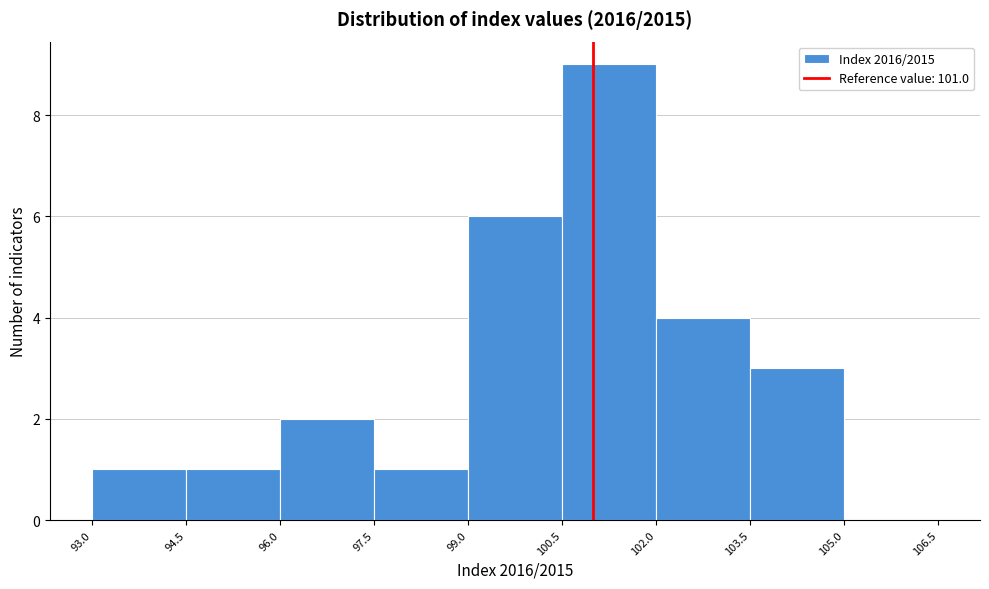

What is the height of the bar covering 99.0 to 100.5 on the x-axis? The values are not printed on the chart, so give them approximately, as read against the axis.

6